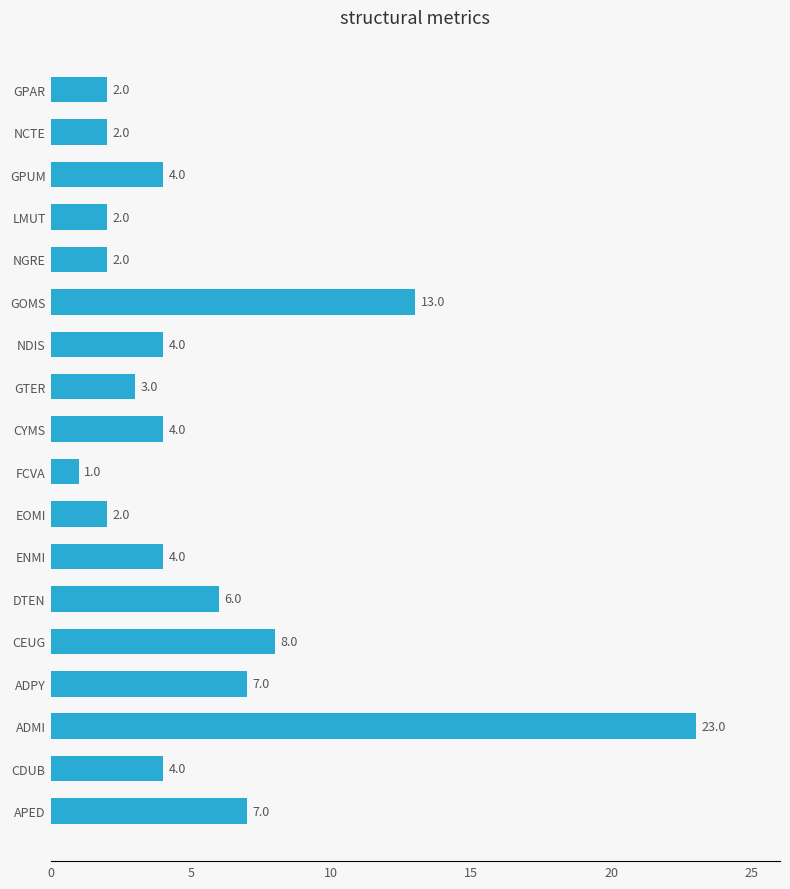

What is the sum of all values?

98